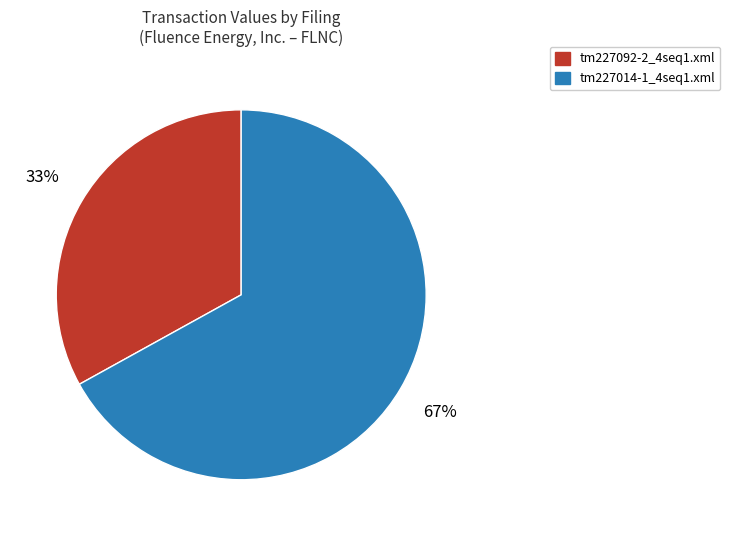

Does any single category account for the majority?

Yes